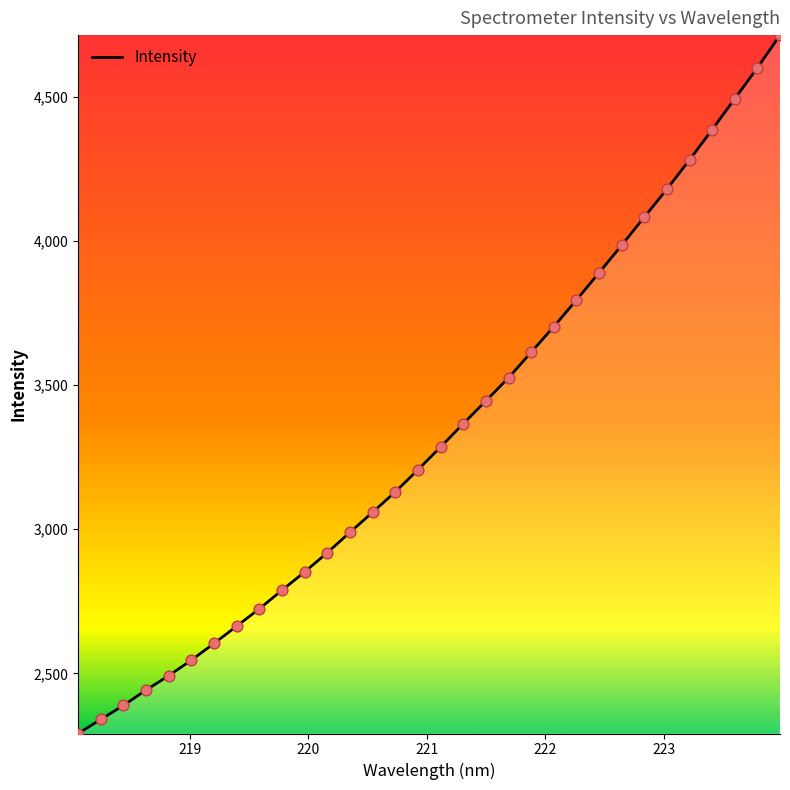

What is the smallest value displayed?

2291.2